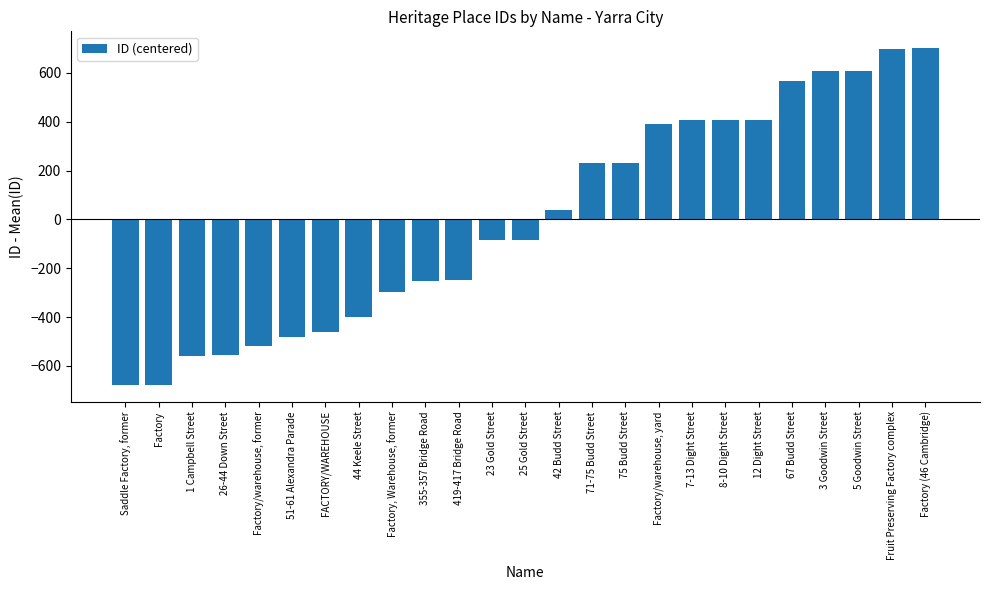

Between Saddle Factory, former and Factory/warehouse, former, which is larger?

Factory/warehouse, former